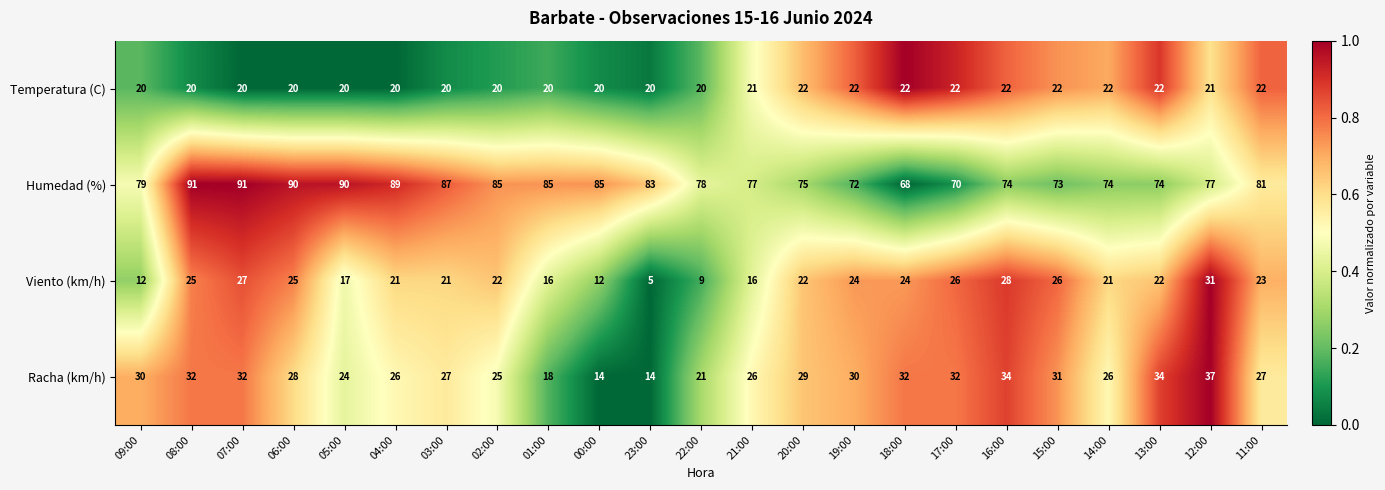

Rank the series at 07:00 from lowest to highest value.

Temperatura (C), Viento (km/h), Racha (km/h), Humedad (%)